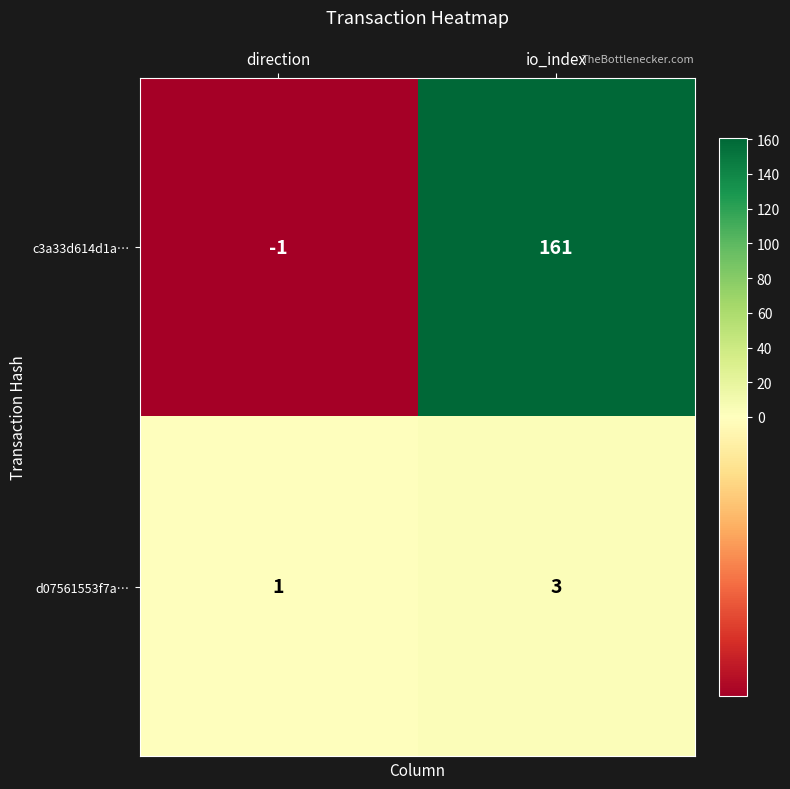

Which series has the largest total across all categories?

c3a33d614d1a…